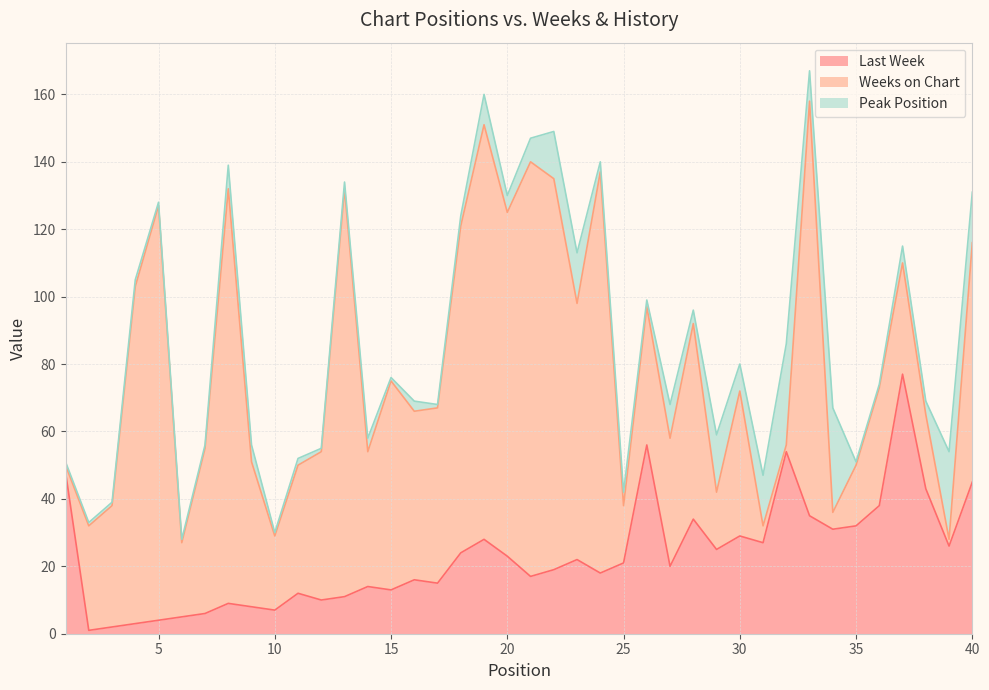

Reading left to right, list all the values displayed in this chart.

Last Week: 48	1	2	3	4	5	6	9	8	7	12	10	11	14	13	16	15	24	28	23	17	19	22	18	21	56	20	34	25	29	27	54	35	31	32	38	77	43	26	45
Weeks on Chart: 2	31	36	100	123	22	49	123	43	22	38	44	121	40	62	50	52	97	123	102	123	116	76	119	17	41	38	58	17	43	5	2	123	5	18	35	33	22	2	71
Peak Position: 1	1	1	2	1	1	1	7	5	1	2	1	2	4	1	3	1	3	9	5	7	14	15	3	4	2	10	4	17	8	15	30	9	31	1	1	5	4	26	15